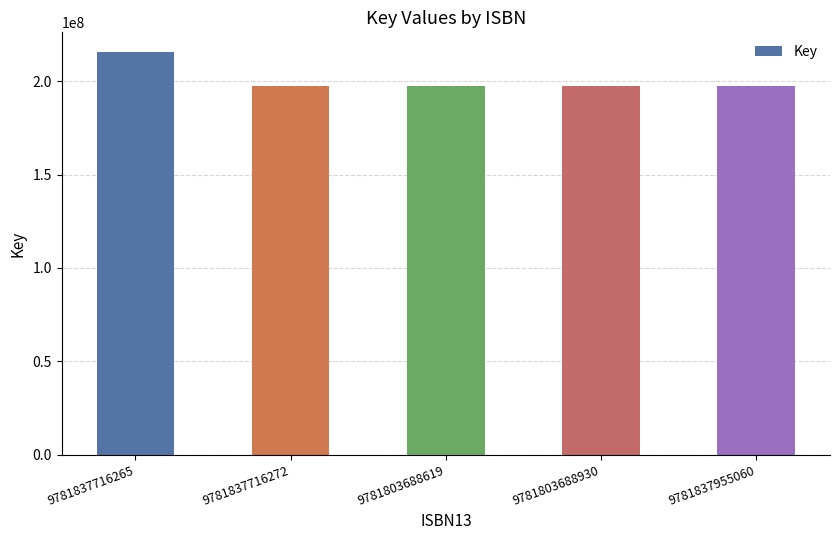

Is it true that the value at 9781803688619 is 197387175?

True